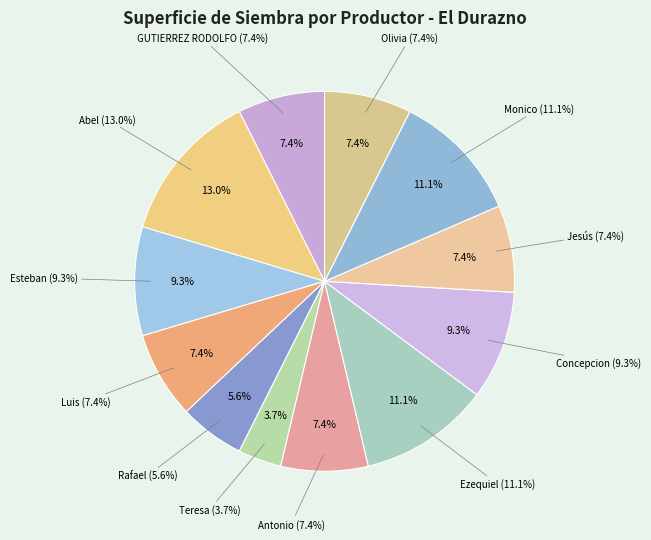

To the nearest percent, what portion does GONZALEZ GONZALEZ RAFAEL represent?

6%